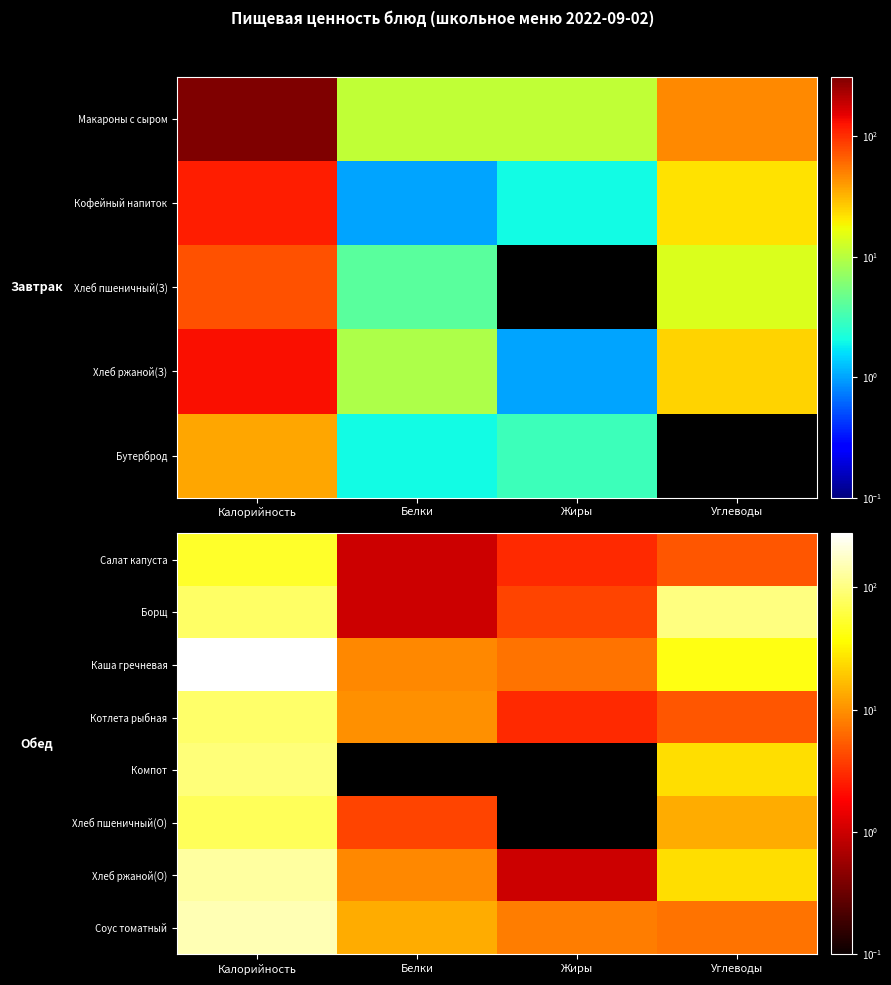

At which label does Котлета рыбная first exceed 10?

Калорийность